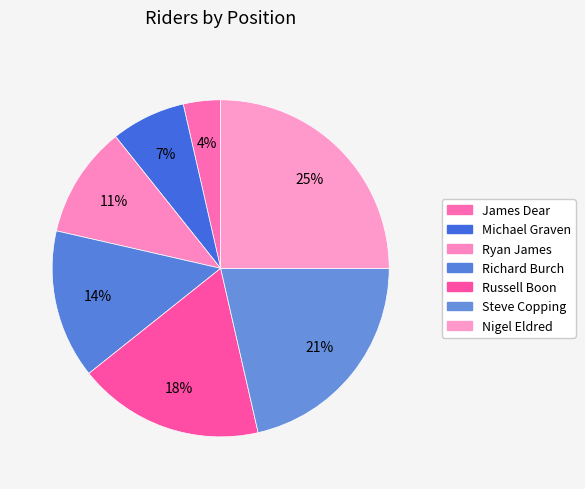

Which slice is the smallest?

James Dear